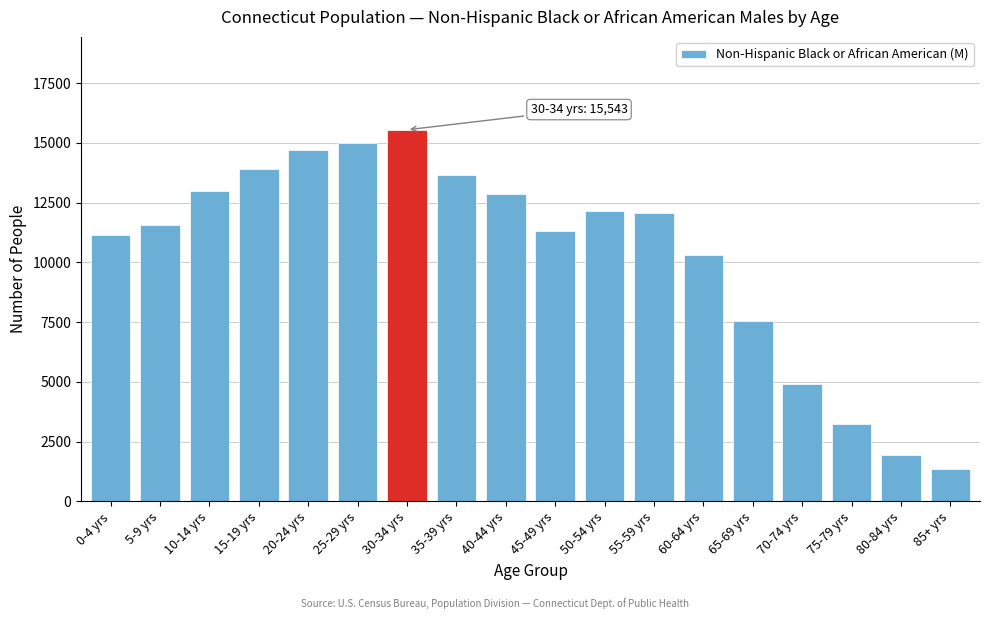

What is the label of the 2nd bar from the left?

5-9 yrs